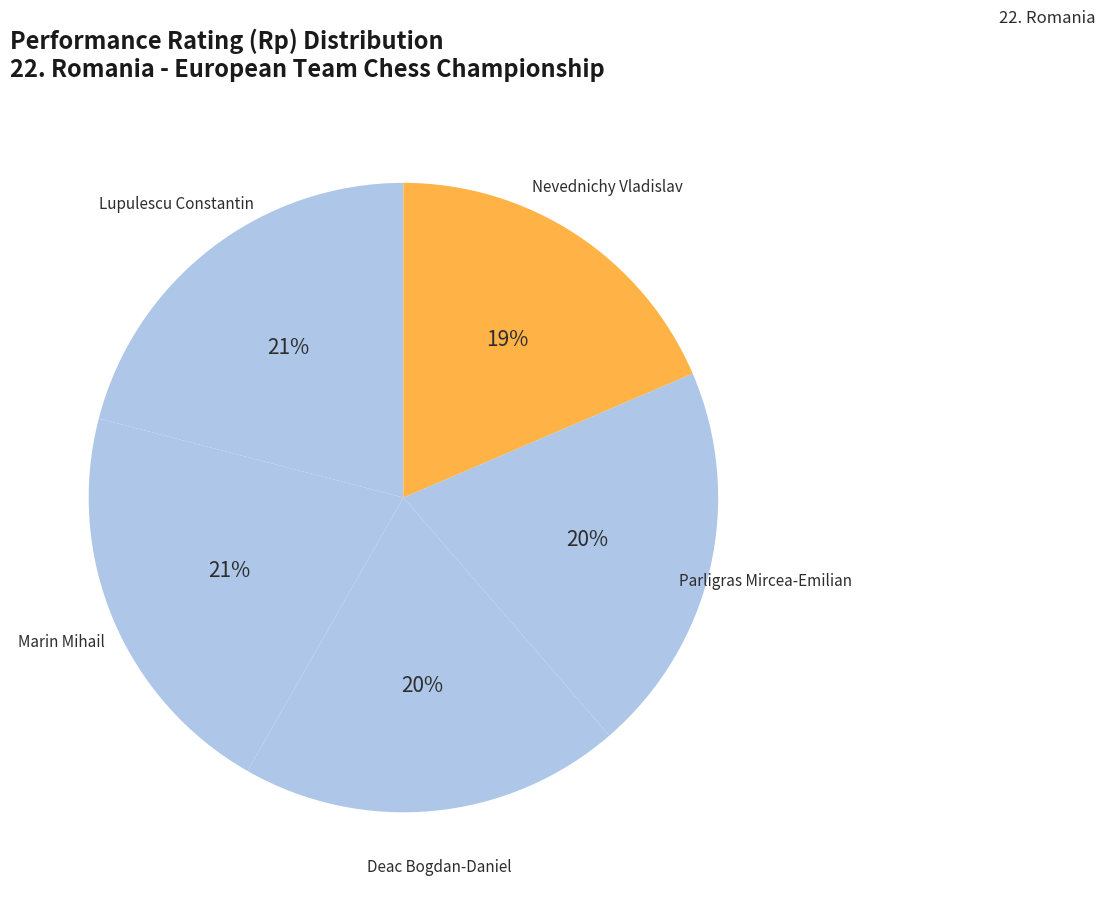

How many segments does this pie chart have?

5